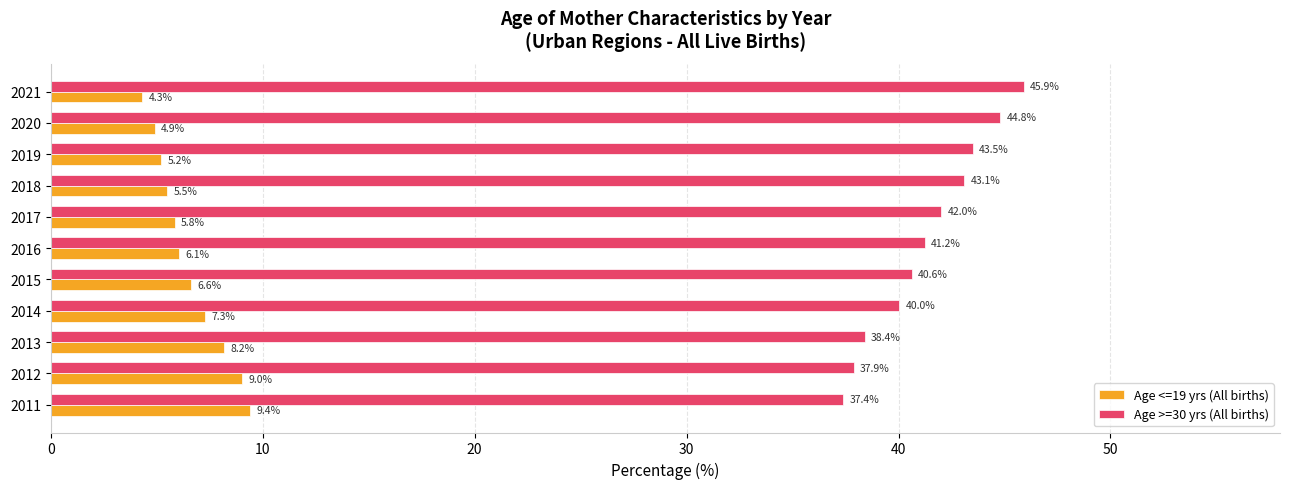

Where is Age >=30 yrs (All births) nearest to the value 41?

2016